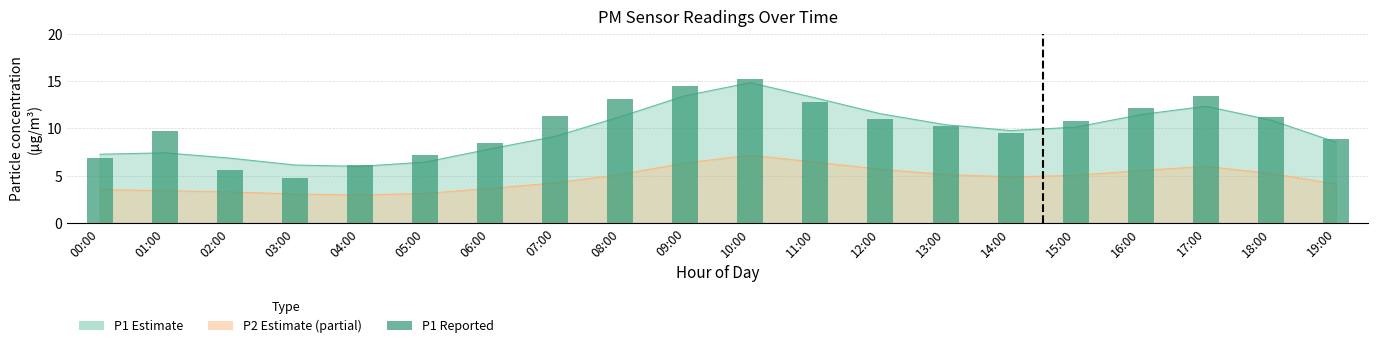

The value at 17:00 is 13.4. True or false?

True